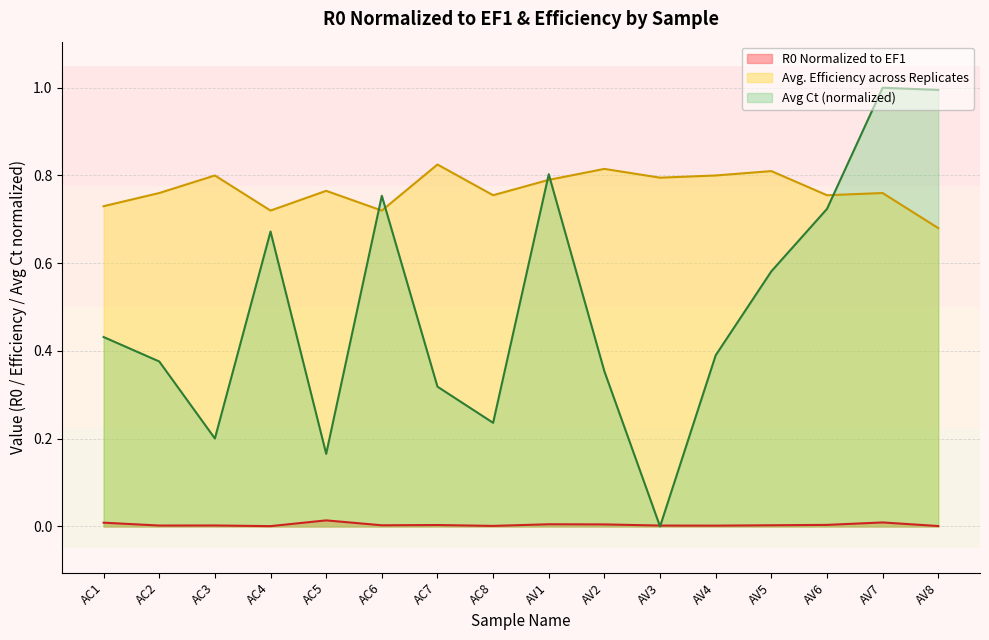

What is the label of the 15th point from the left?

AV7